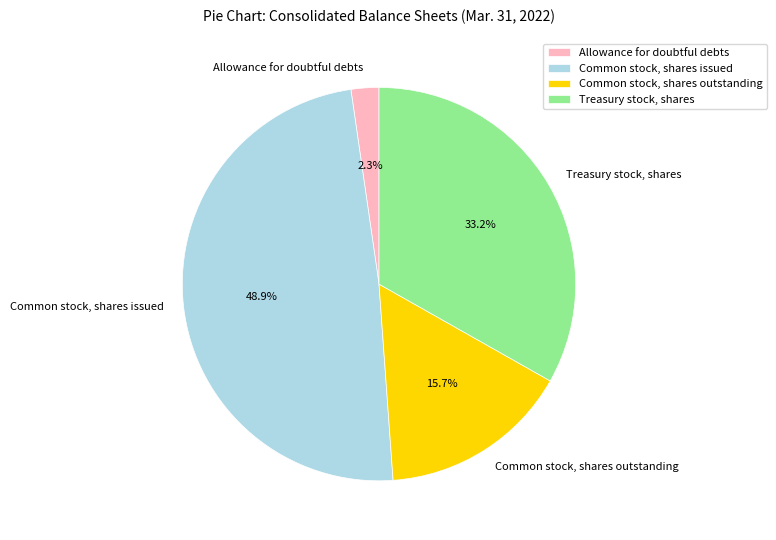

Is there a majority slice in this chart?

No